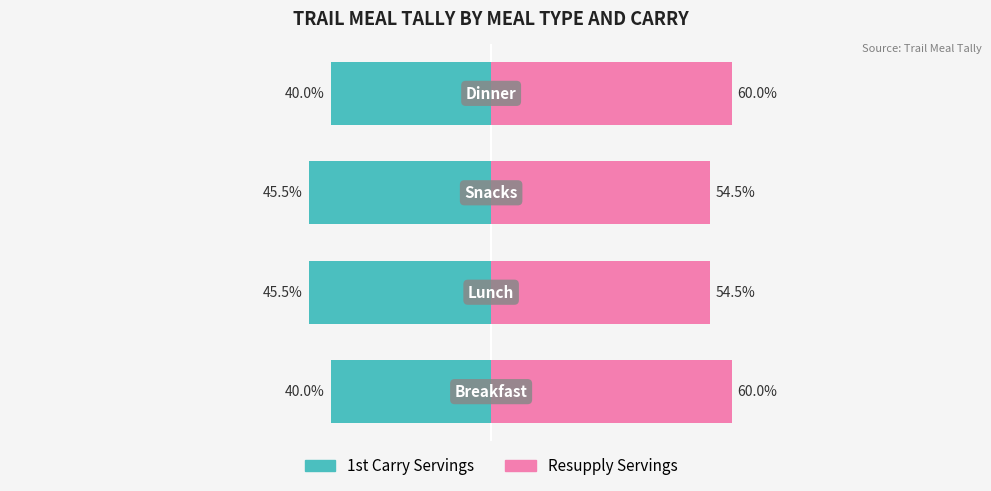

What is the average value of the 1st Carry Servings series?

-42.7